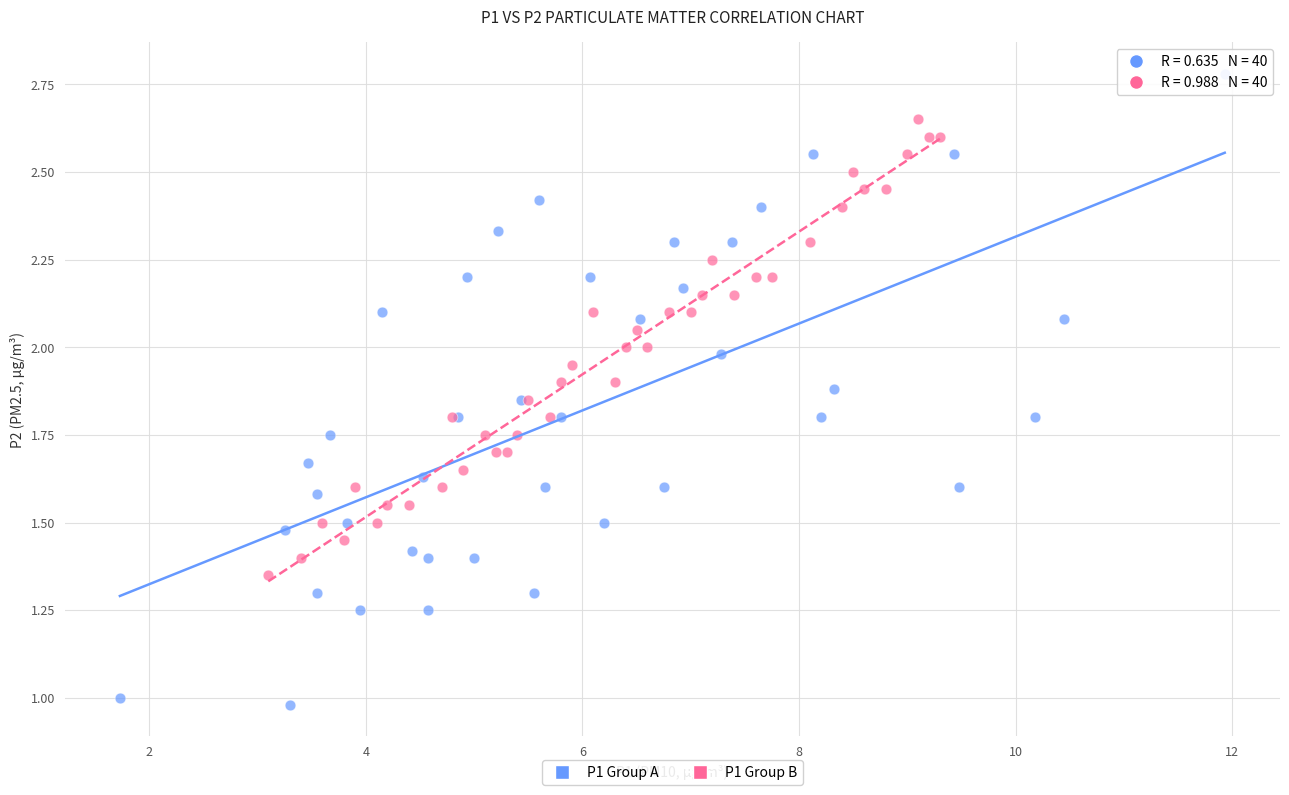

Which series reaches the maximum Y coordinate?

P1 Group A